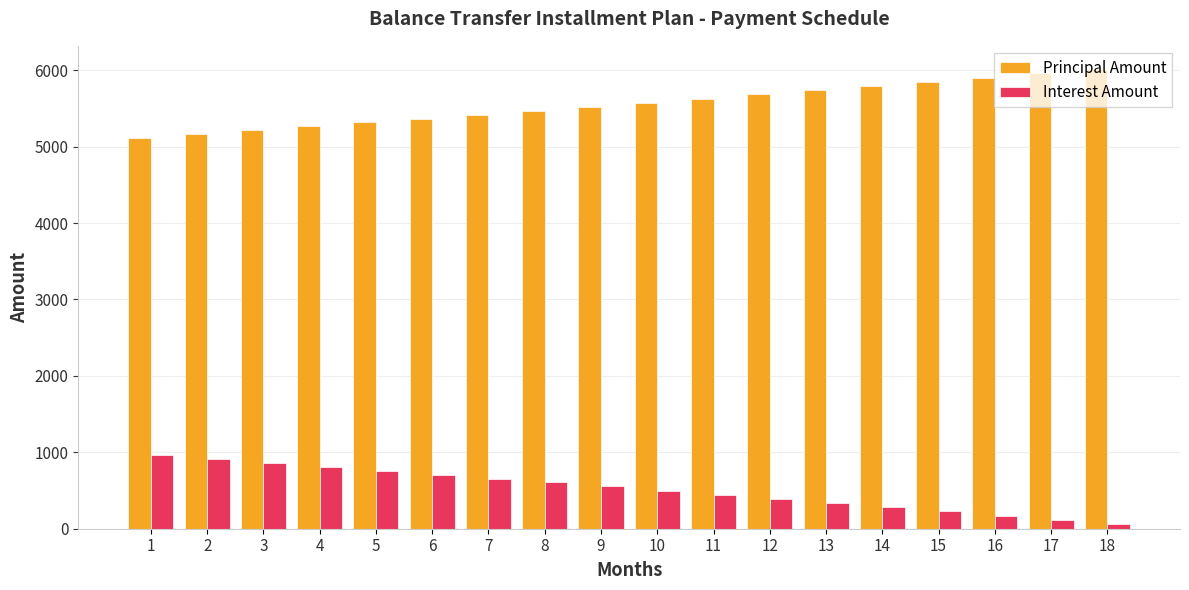

What is the sum of all Principal Amount values?

100000.0